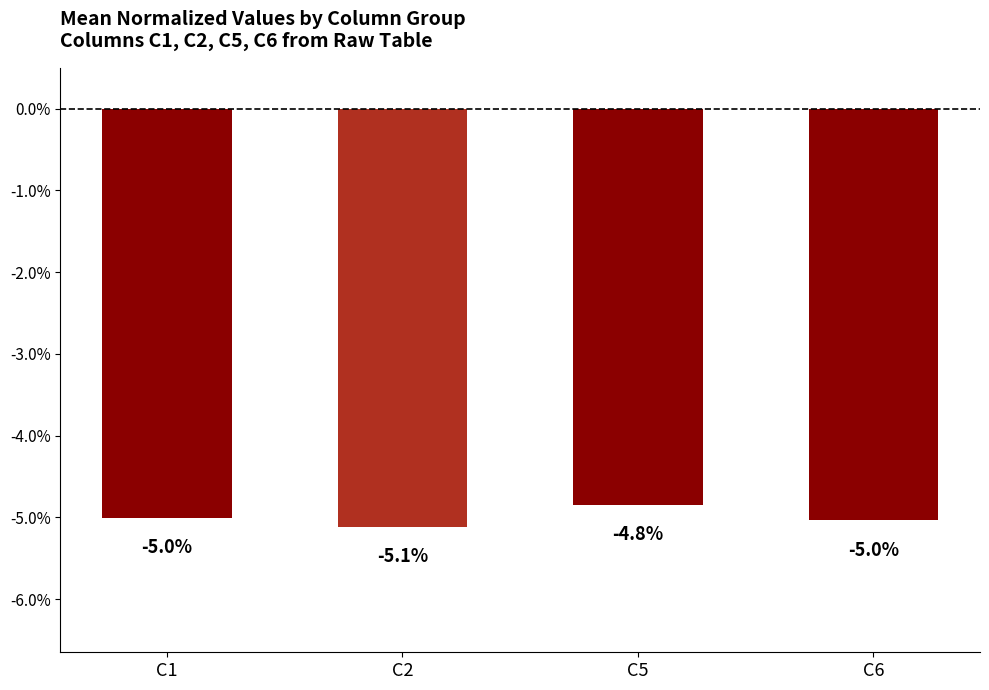

What is the value of the 4th bar from the left?

-5.0